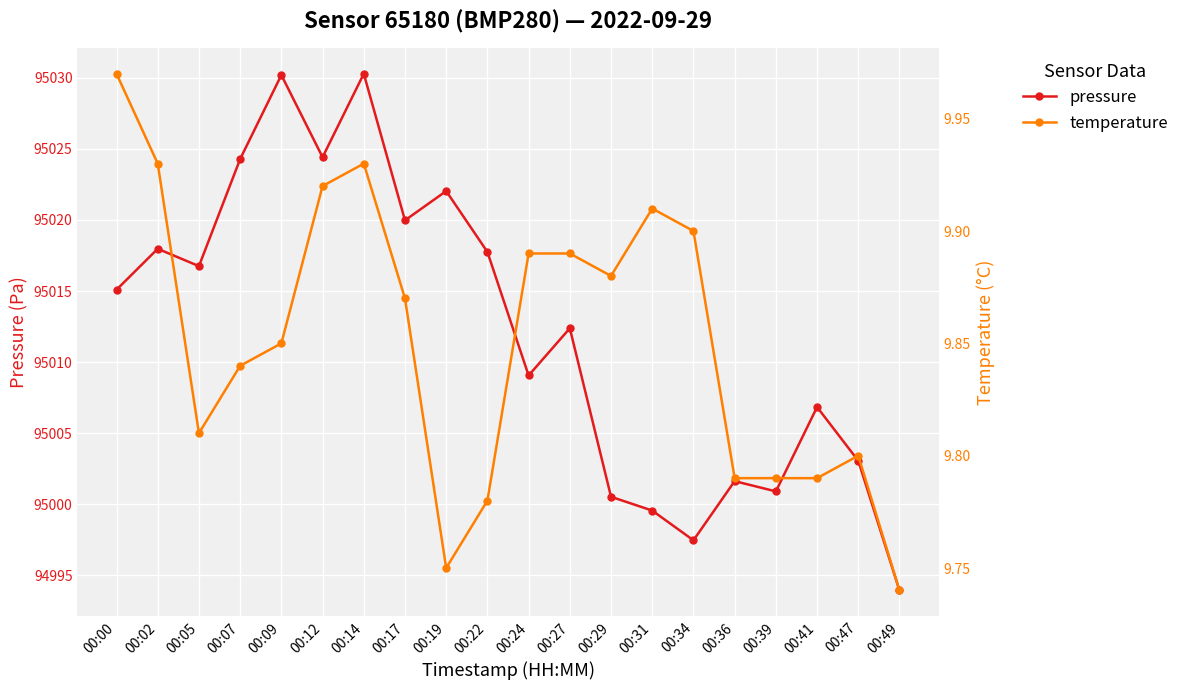

The pressure series shows 95020.0 at 00:17. True or false?

True